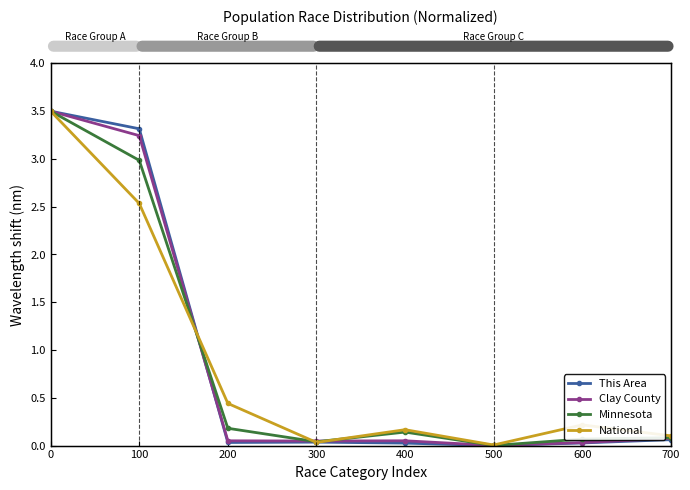

How many times do Clay County and National cross each other?

3